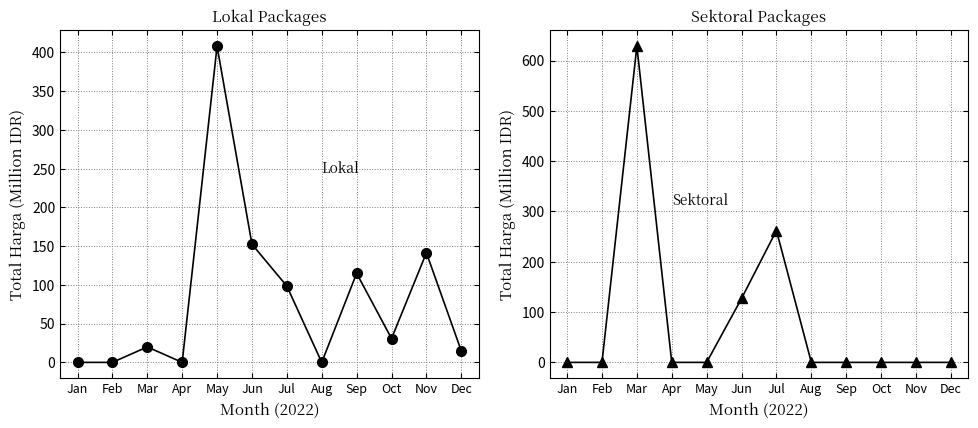

List the labels in order of Lokal value, smallest first.

Jan, Feb, Apr, Aug, Dec, Mar, Oct, Jul, Sep, Nov, Jun, May